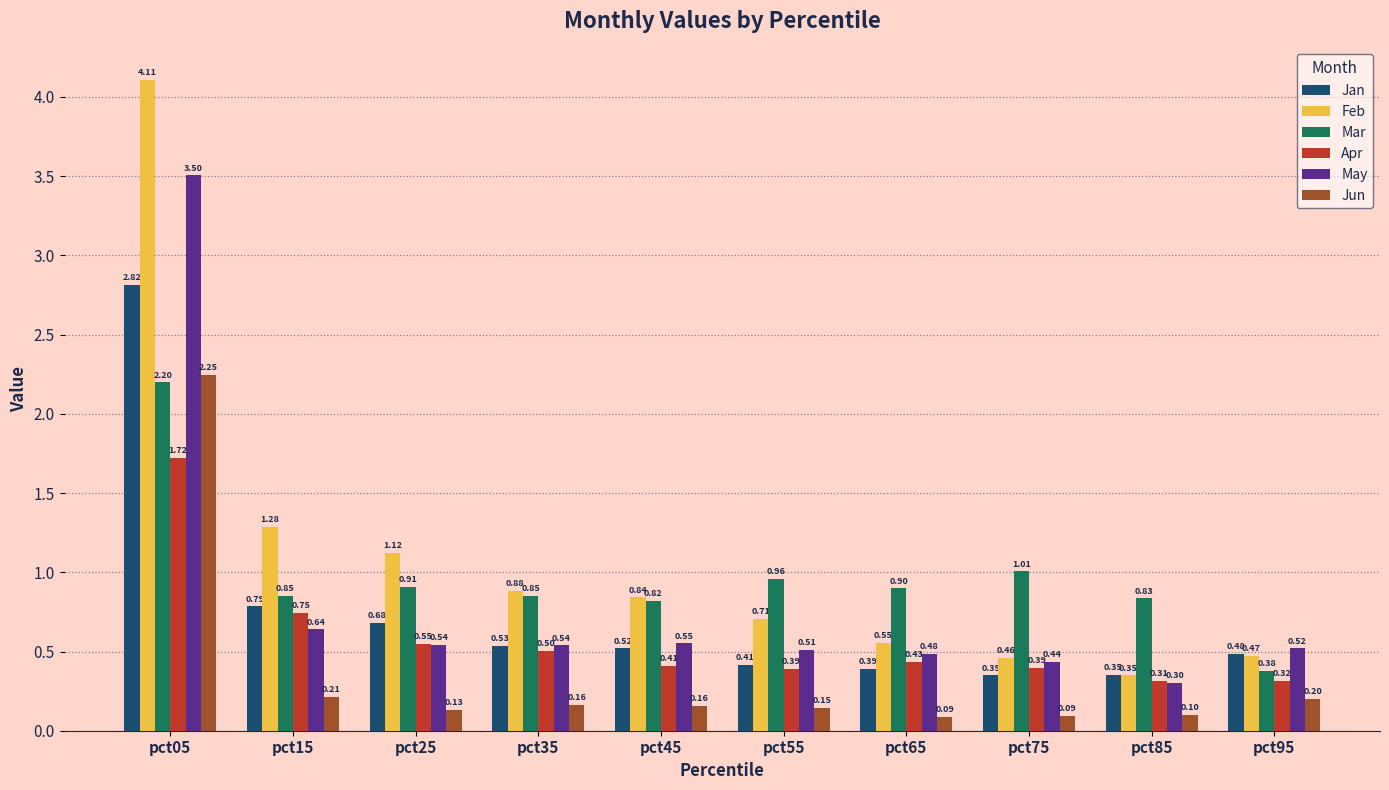

What is the spread (max minus min) of values at pct05?

2.4